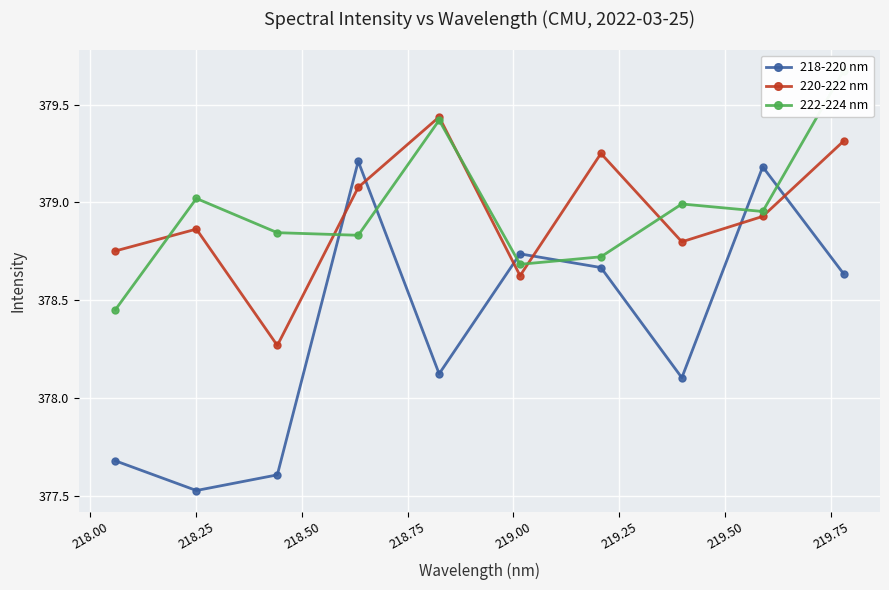

True or false: 220-222 nm and 218-220 nm intersect in this chart.

True